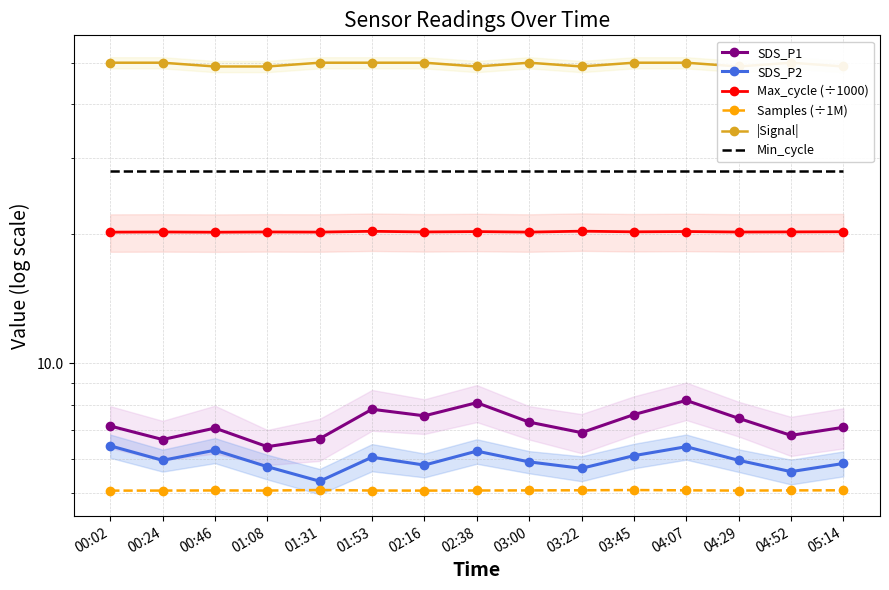

What is the label of the 7th point from the left?

02:16